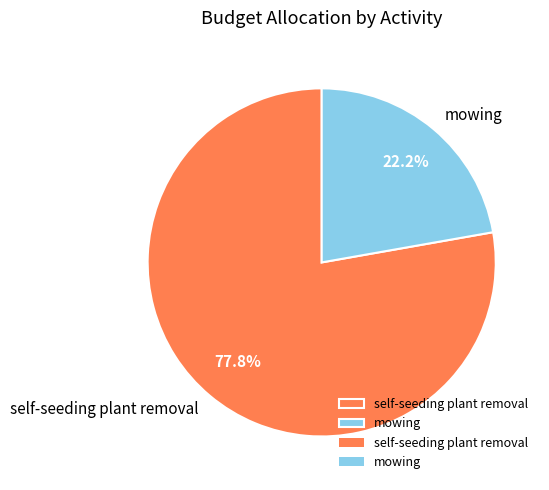

Is it true that mowing is 15% of the pie?

False